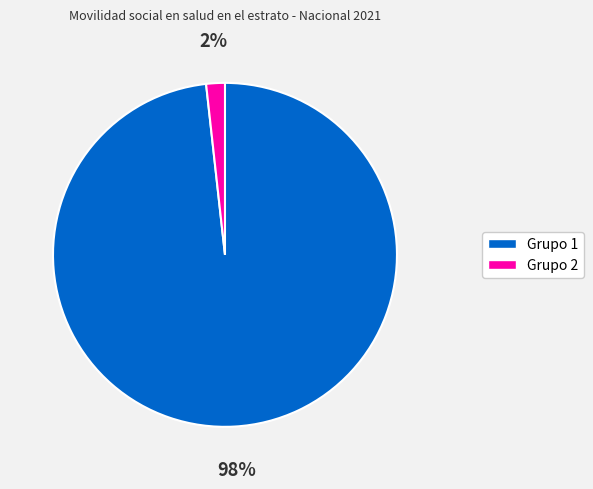

How many slices are in this pie chart?

2